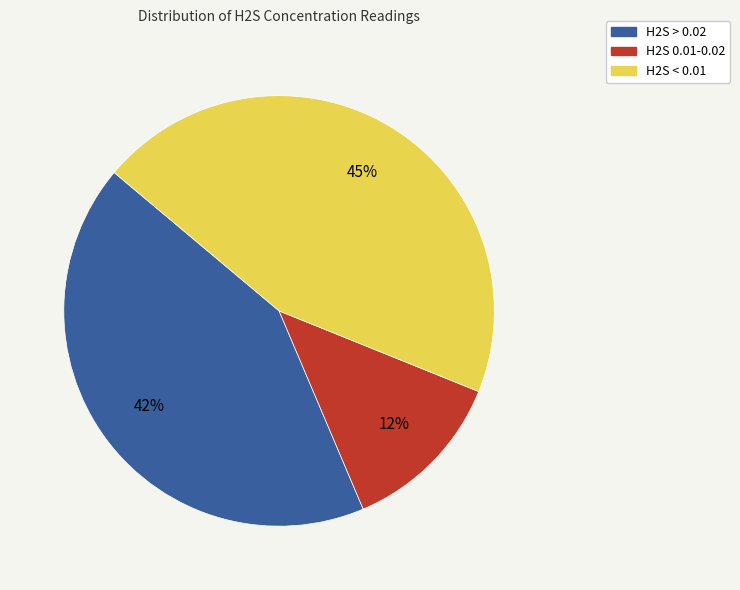

What is the smallest slice in the pie chart?

H2S 0.01-0.02